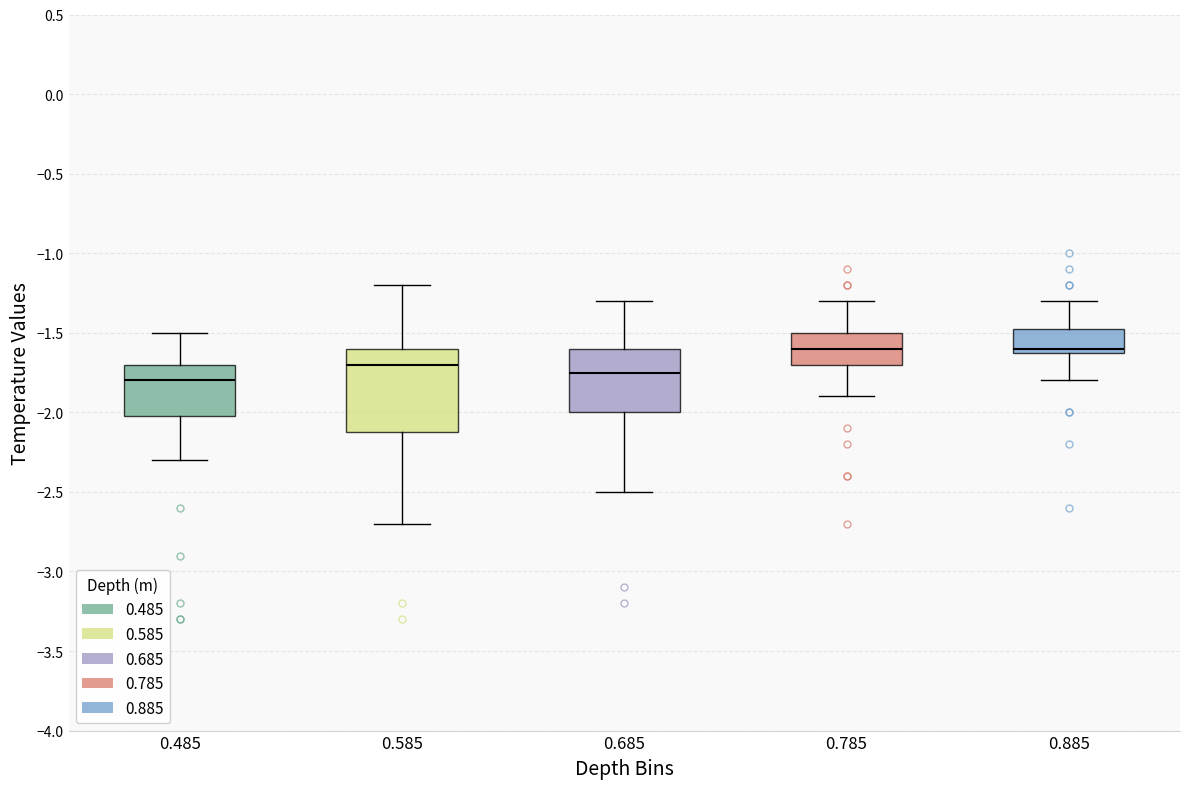

Reading left to right, read every box against the y-axis: the position of its median line, the range the box covers, and the ends of its whiskers. The values are not printed on the chart, so give them approximately, as read against the axis.

0.485: median -1.80, box -2.00 to -1.70, whiskers -2.30 to -1.50
0.585: median -1.70, box -2.10 to -1.60, whiskers -2.70 to -1.20
0.685: median -1.75, box -2.00 to -1.60, whiskers -2.50 to -1.30
0.785: median -1.60, box -1.70 to -1.50, whiskers -1.90 to -1.30
0.885: median -1.60 (just above the box's lower edge), box -1.60 to -1.45, whiskers -1.80 to -1.30